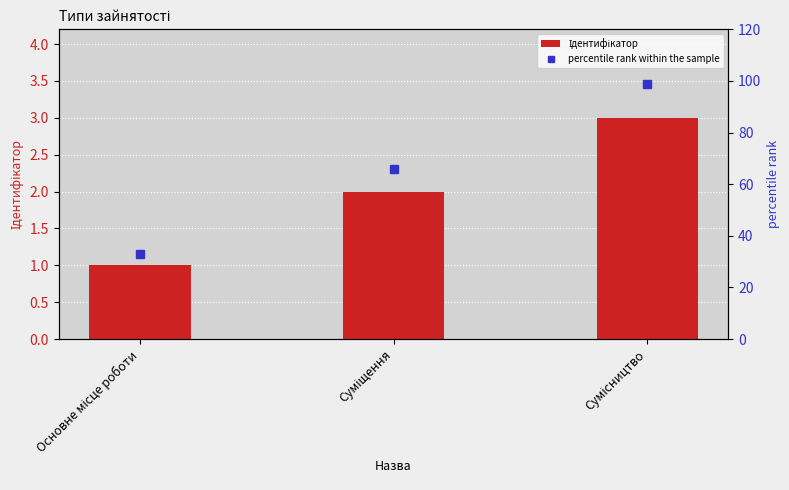

What is the maximum value for percentile rank within the sample?

99